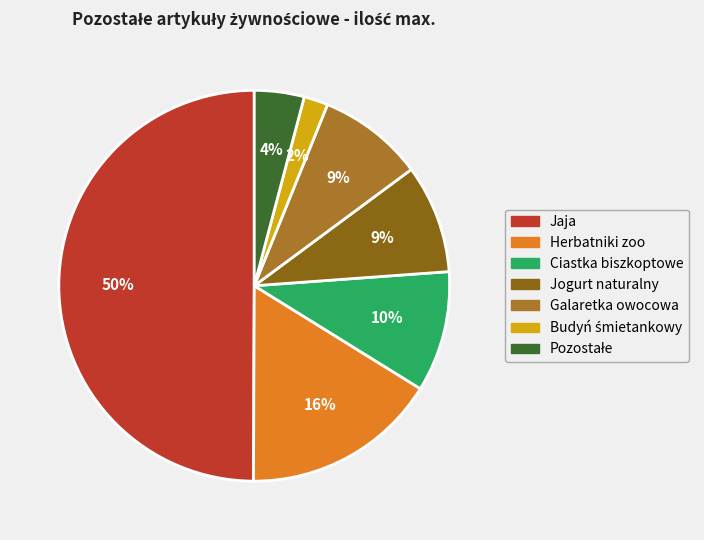

Does Ciastka biszkoptowe account for over 50% of the chart?

No